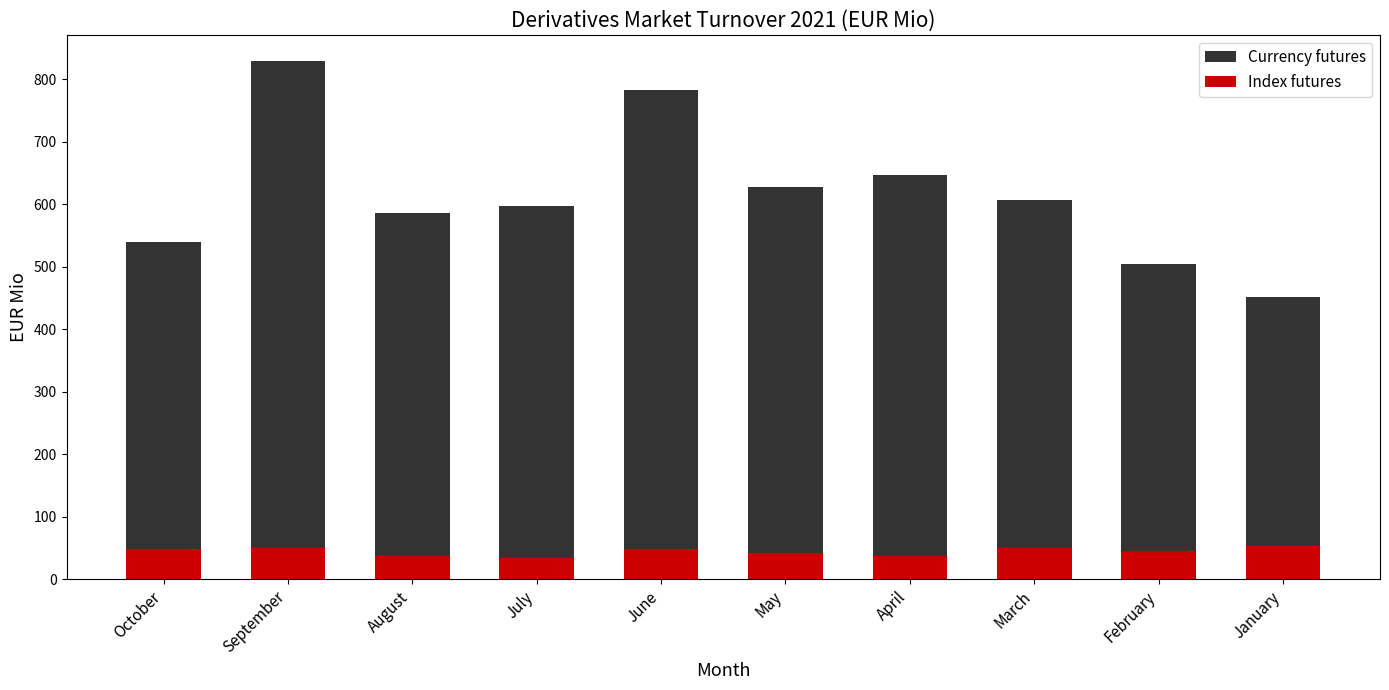

Rank the series by their average value, from highest to lowest.

Currency futures, Index futures